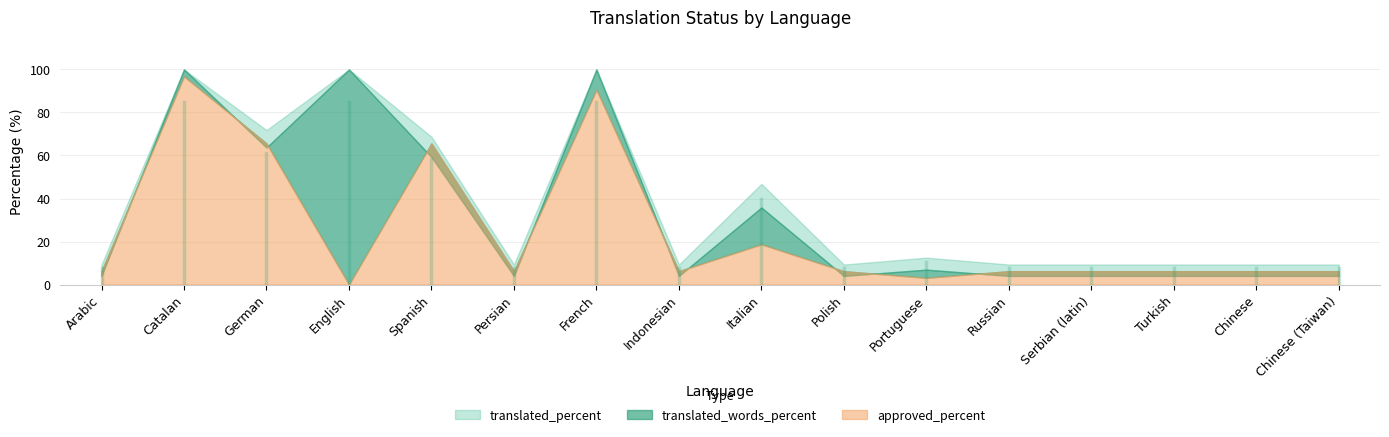

True or false: approved_percent and translated_percent cross at least once.

False